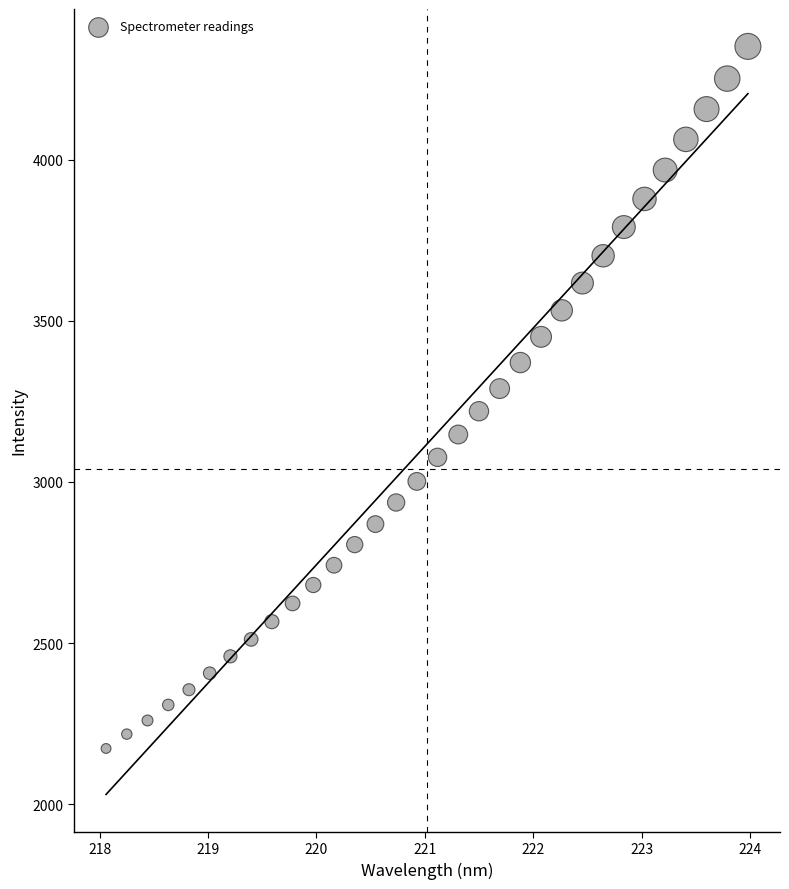

What is the range of X values (max minus min)?

5.9